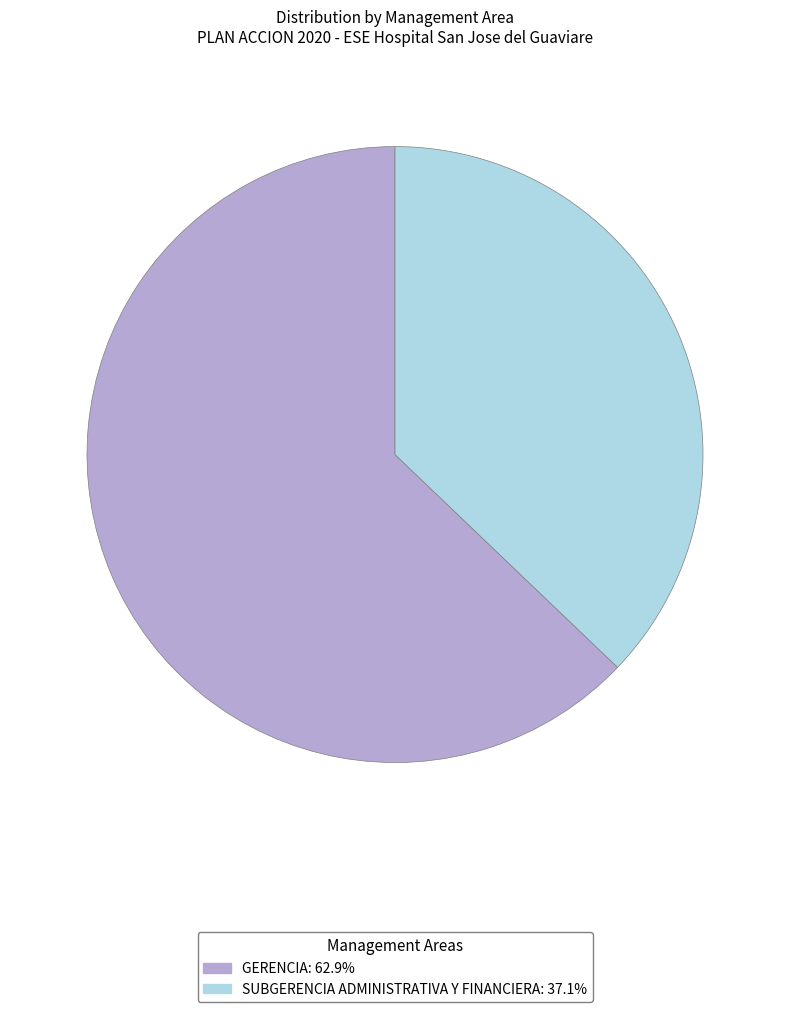

Rank the categories by value from highest to lowest.

GERENCIA, SUBGERENCIA ADMINISTRATIVA Y FINANCIERA